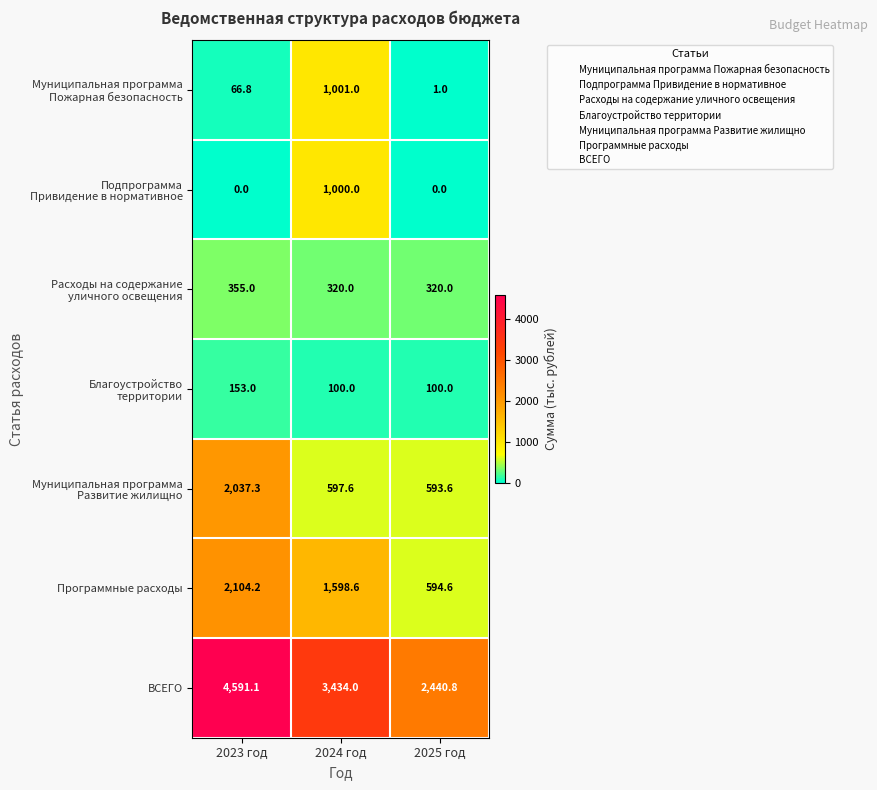

Count the number of data series in this chart.

7